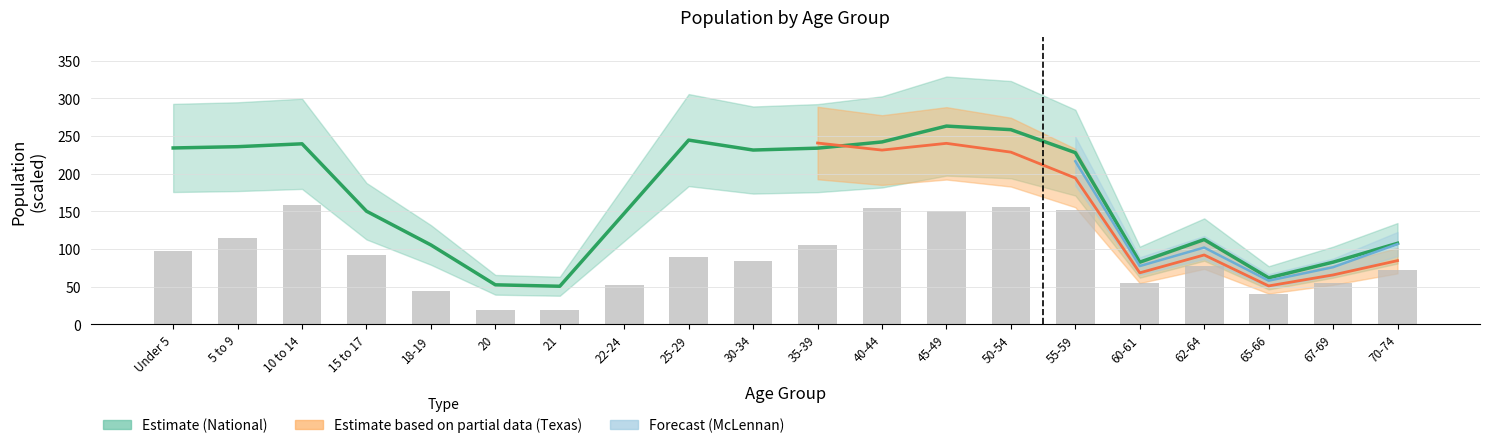

What is the label of the 14th bar from the left?

50-54